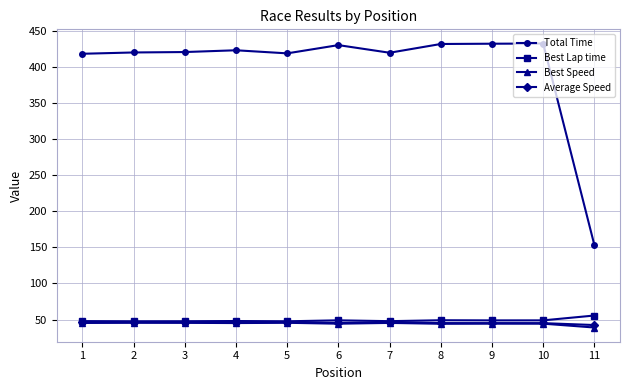

True or false: Best Speed has more than 0 interior local peaks.

True